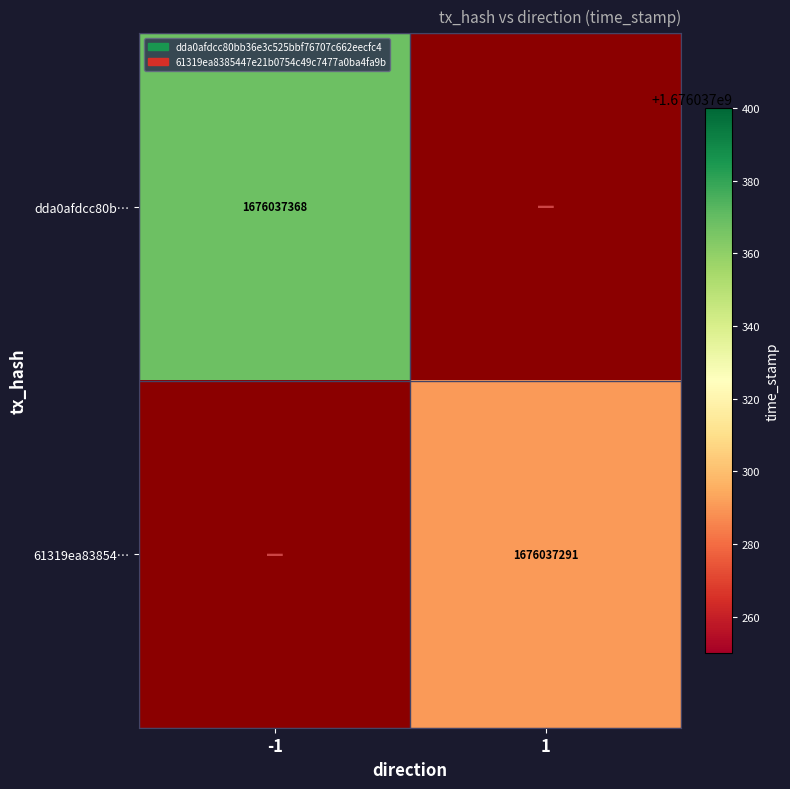

Which has a higher value, -1 or 1?

-1